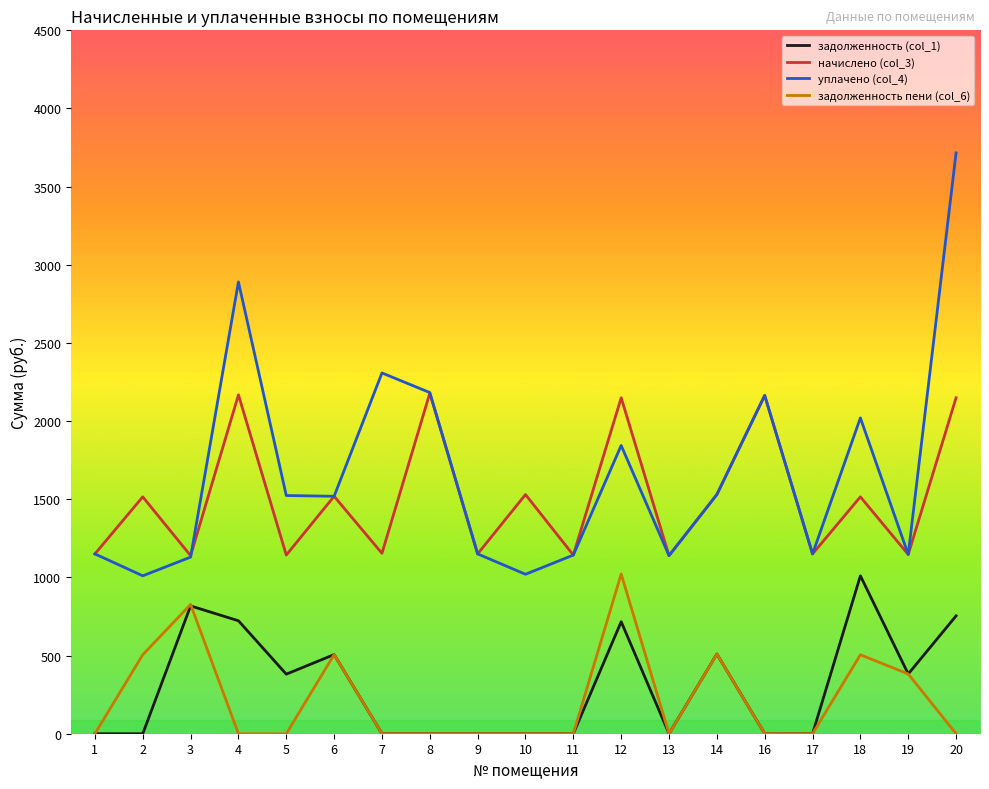

True or false: задолженность (col_1) and уплачено (col_4) intersect in this chart.

False